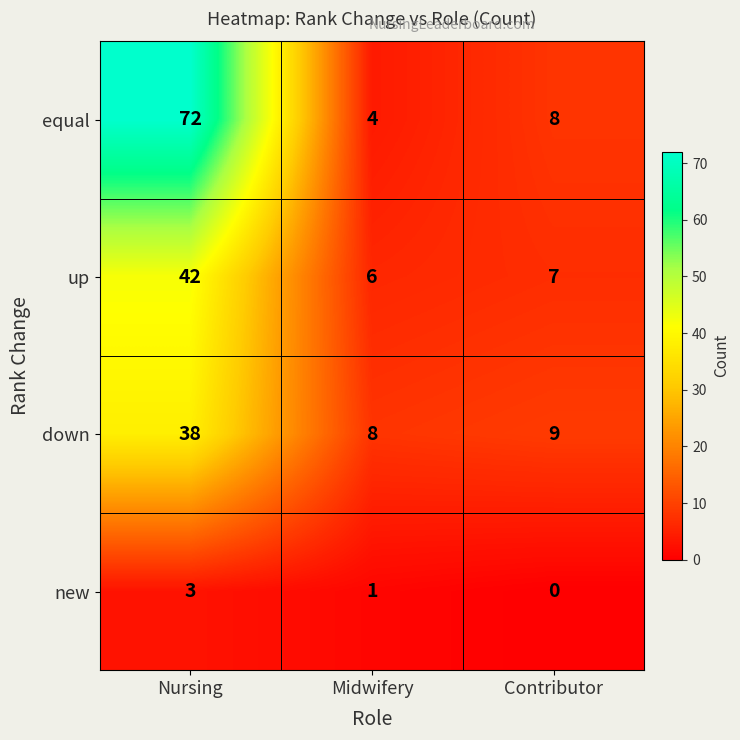

What is the sum of all equal values?

84